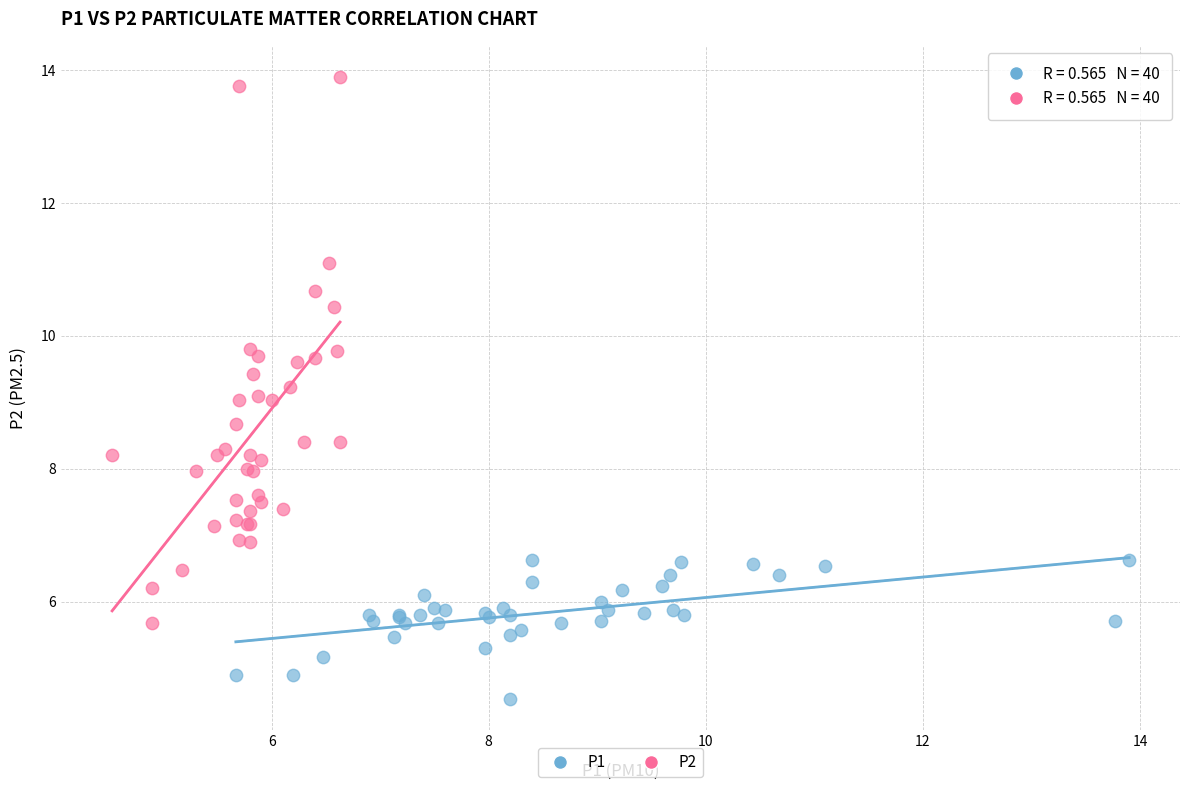

Which series has the widest spread of Y values?

P2